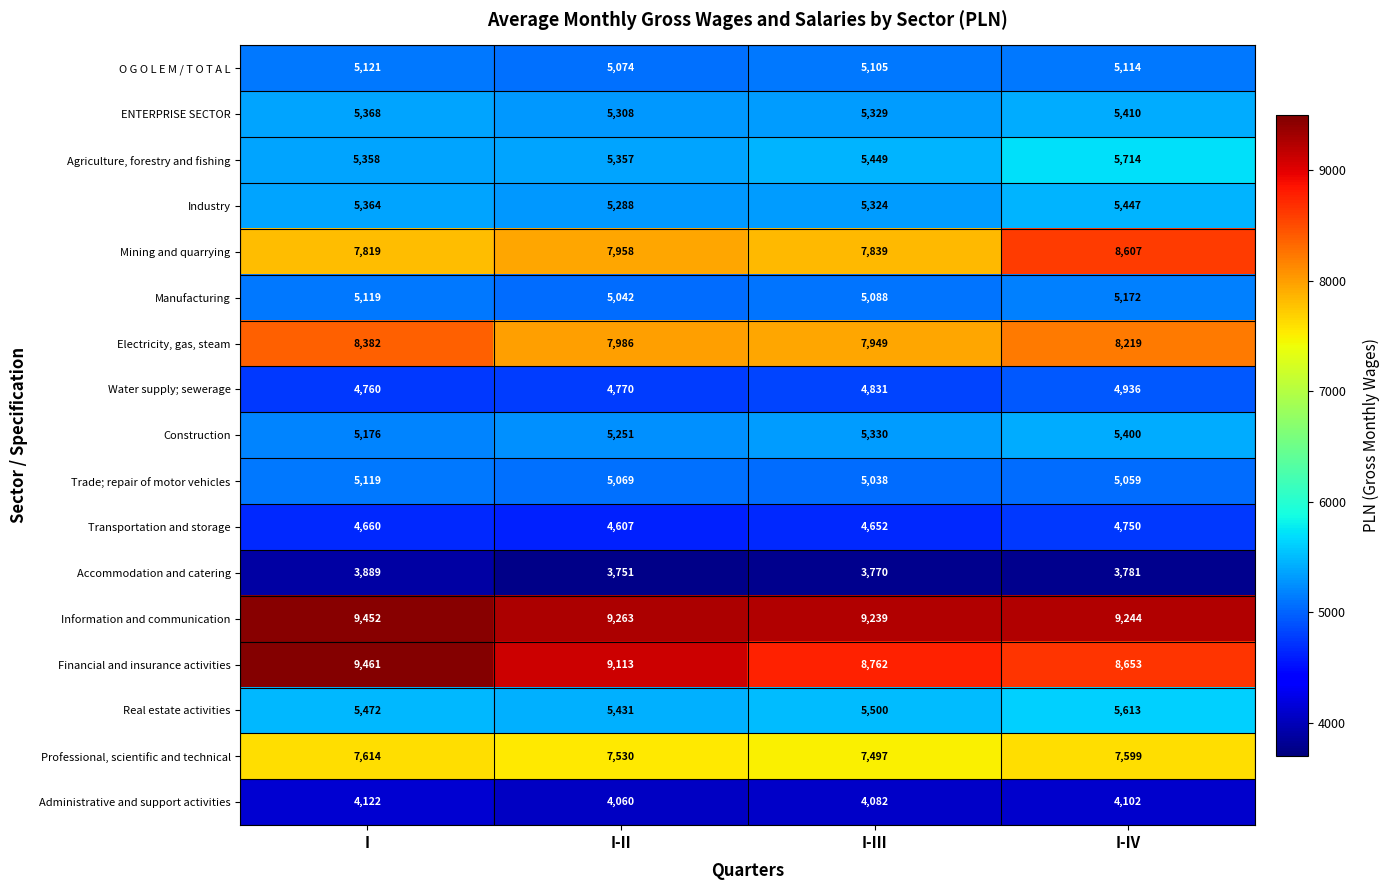

What is the lowest value of the Water supply; sewerage series?

4760